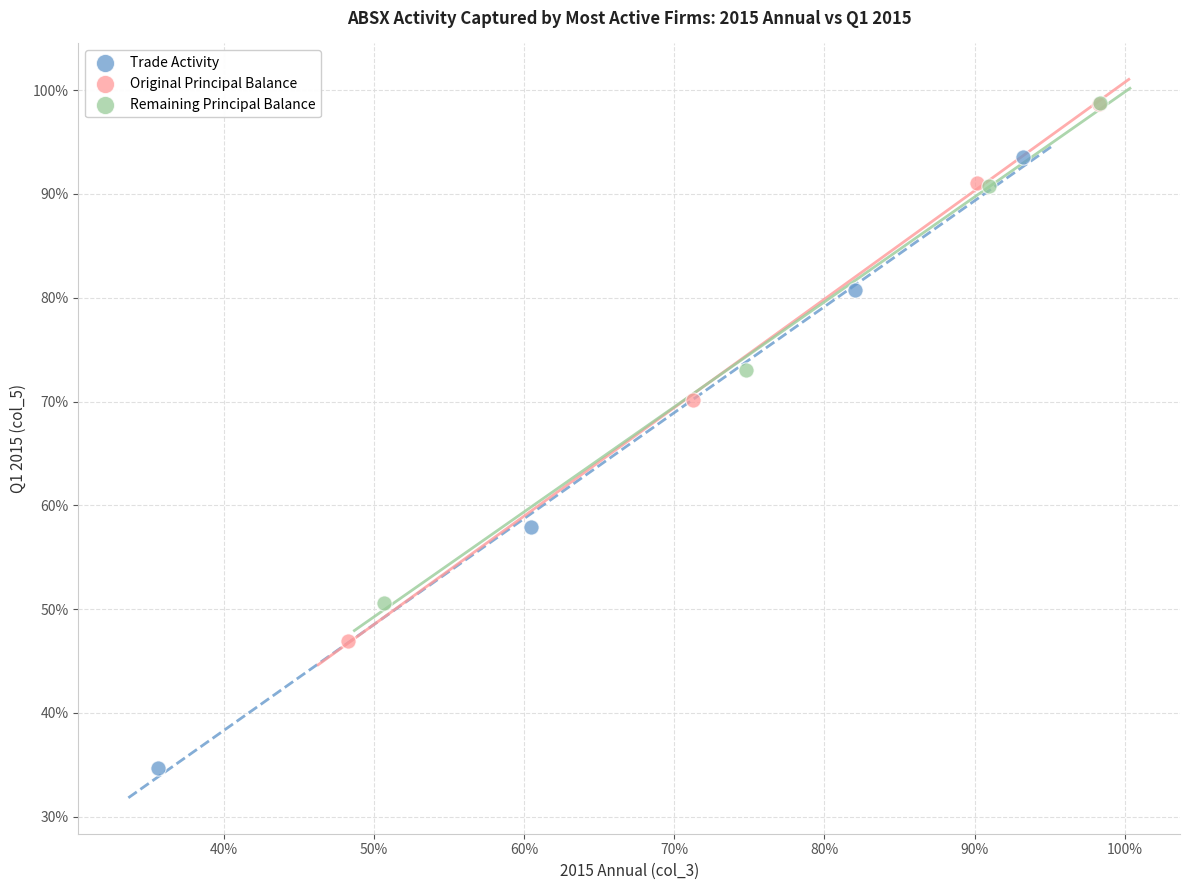

Which series reaches the minimum Y coordinate?

Trade Activity